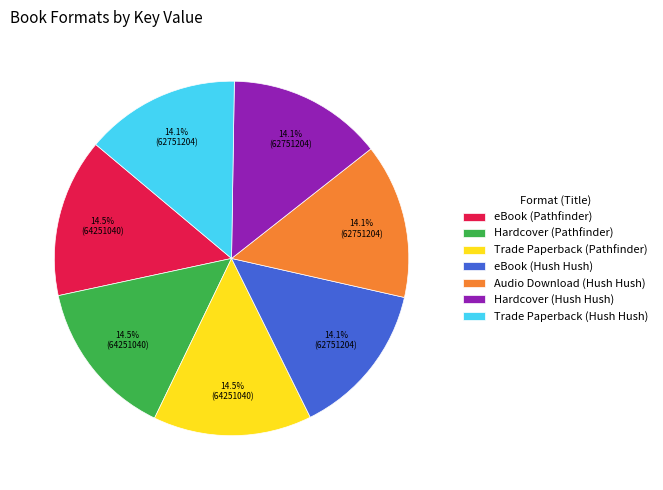

Combined, what portion of the pie is eBook (Pathfinder) and eBook (Hush Hush)?

28.6%